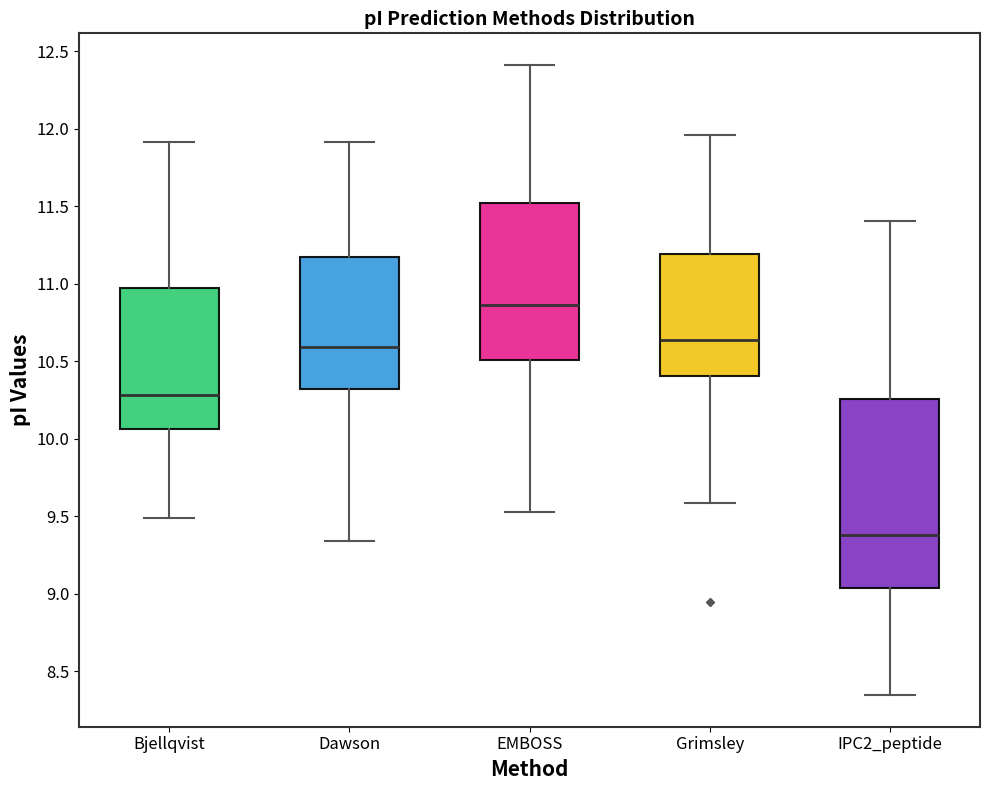

Reading left to right, transcribe this box plot: for each box, give where its median line is, the range the box spans, and where its two whiskers end, as read against the y-axis. The values are not printed on the chart, so give them approximately, as read against the axis.

Bjellqvist: median 10.30, box 10.05 to 10.95, whiskers 9.50 to 11.90
Dawson: median 10.60, box 10.30 to 11.15, whiskers 9.35 to 11.90
EMBOSS: median 10.85, box 10.50 to 11.50, whiskers 9.55 to 12.40
Grimsley: median 10.65, box 10.40 to 11.20, whiskers 9.60 to 11.95
IPC2_peptide: median 9.40, box 9.05 to 10.25, whiskers 8.35 to 11.40